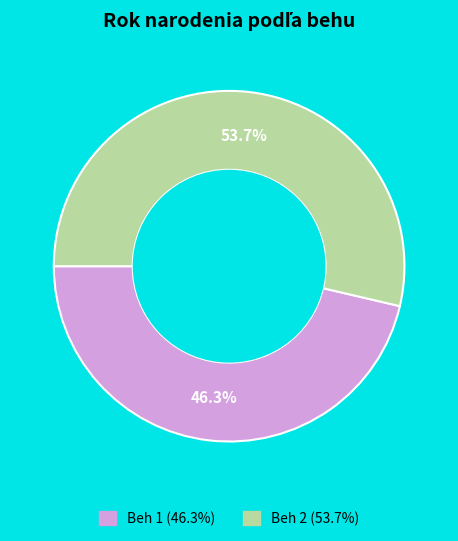

True or false: Beh 2 accounts for 41% of the total.

False